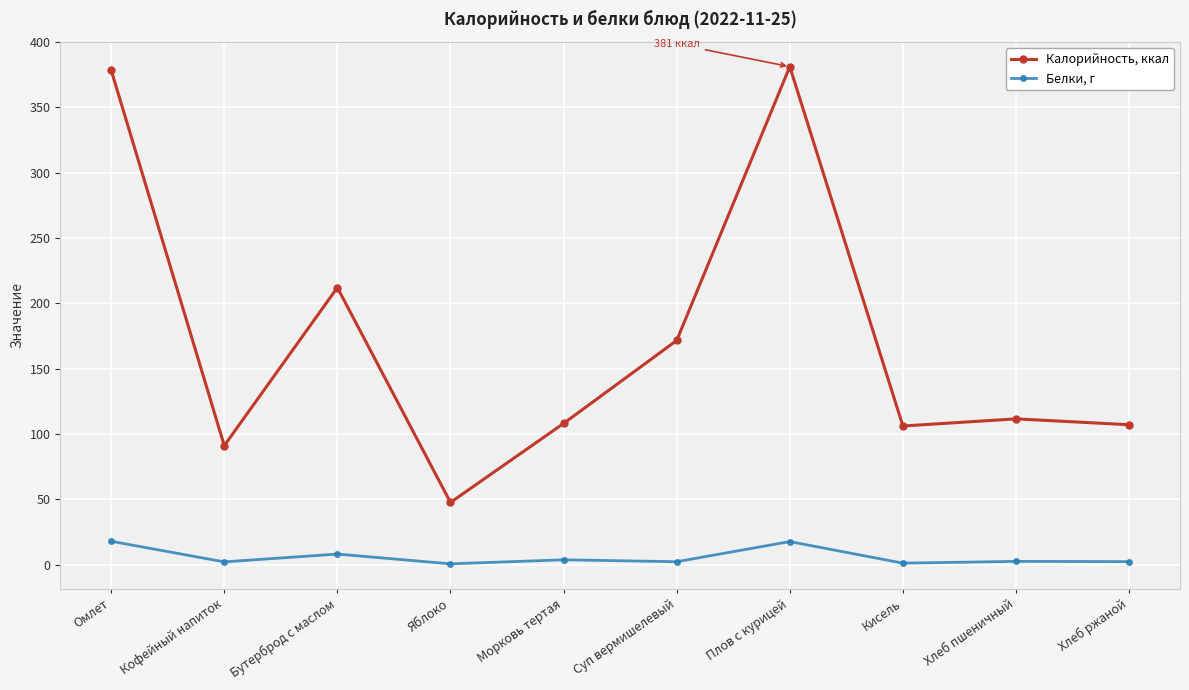

What is the total value across all series at Бутерброд с маслом?

220.0